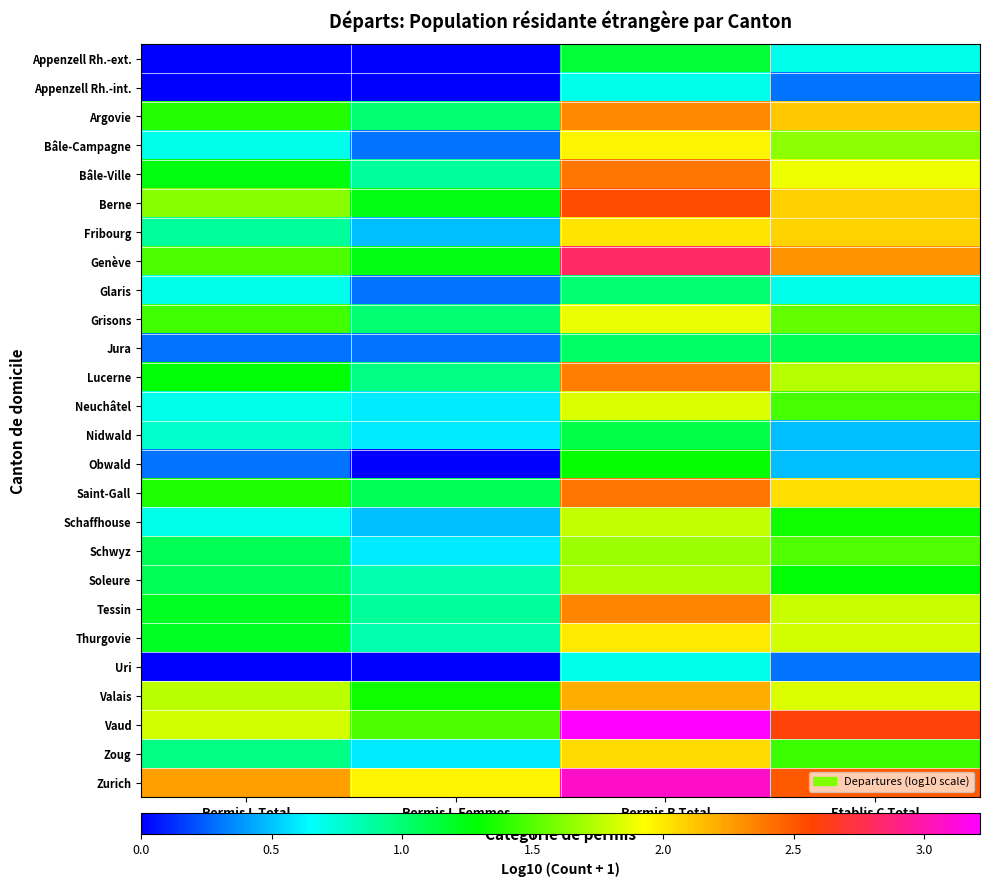

Which label corresponds to the largest value in the chart?

Permis B Total